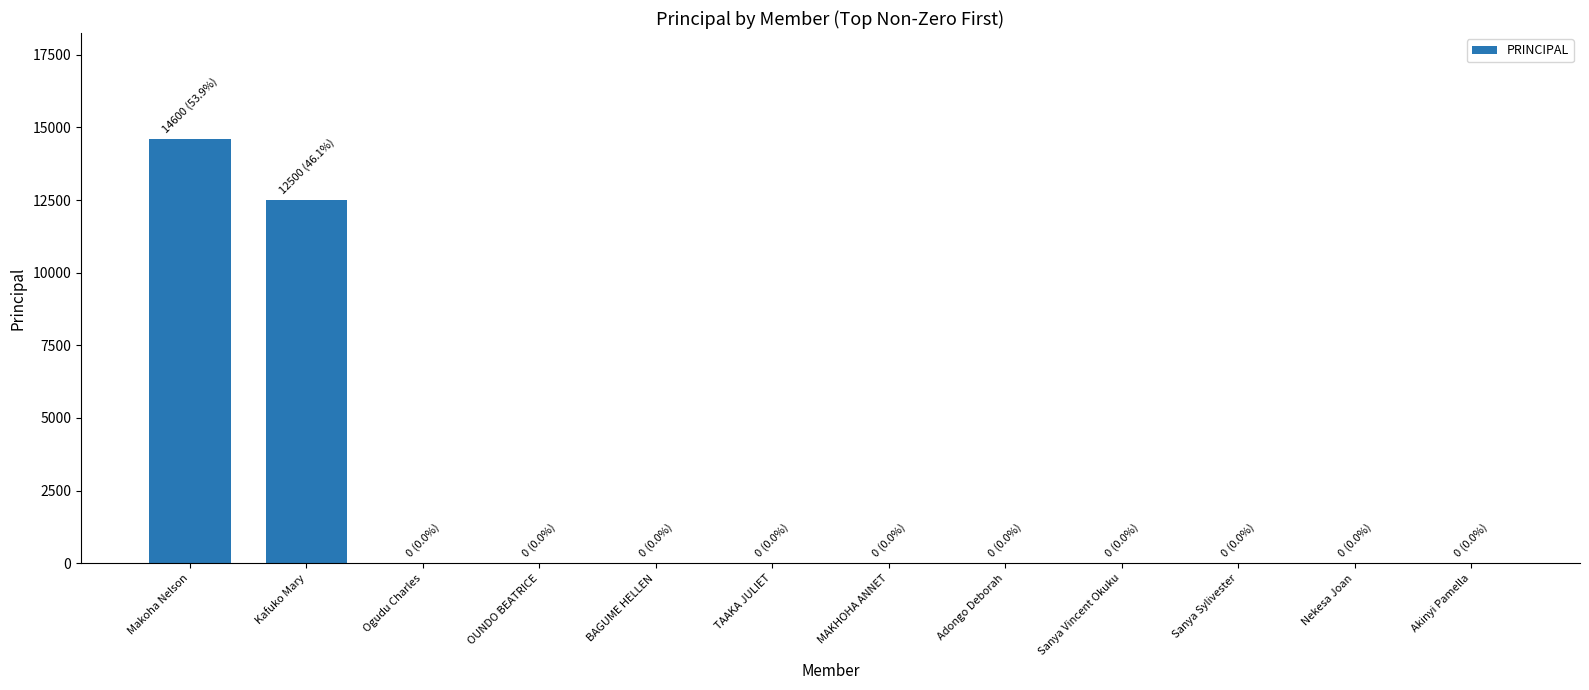

Which label corresponds to the largest value in the chart?

Makoha Nelson